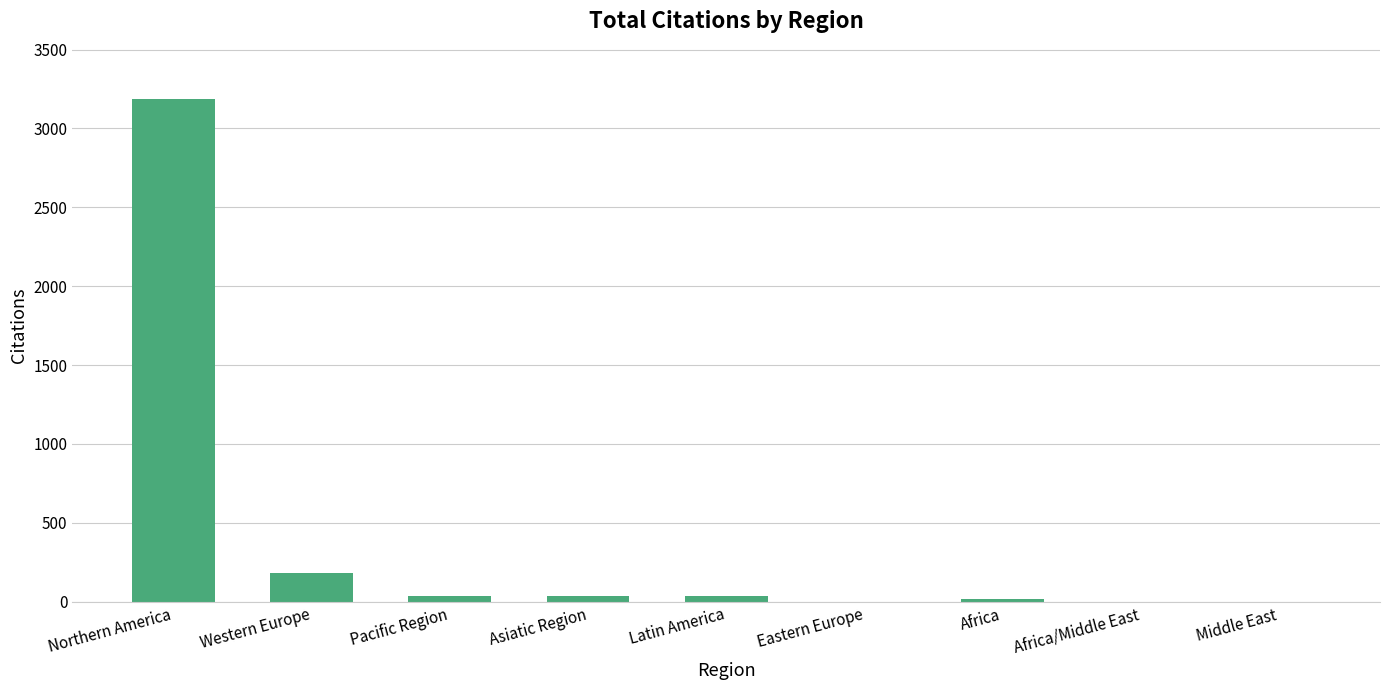

What is the sum of all values?

3496